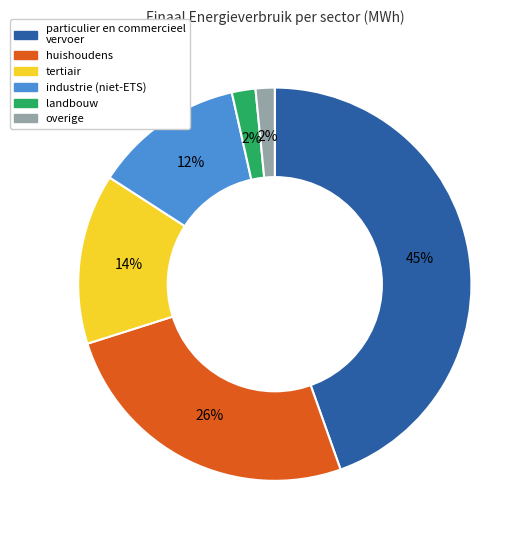

Does any single category account for the majority?

No